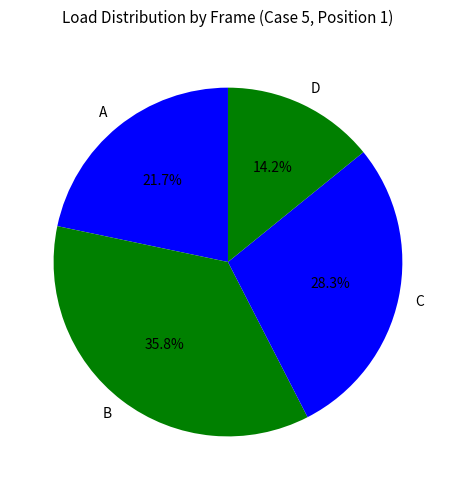

Does A represent more than half of the total?

No